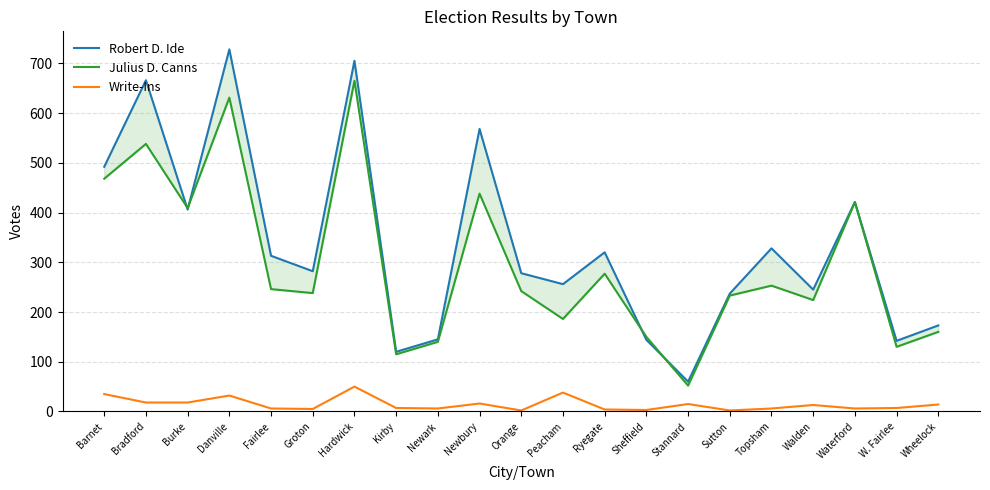

What is the difference between the highest and lowest values at Newbury?

552